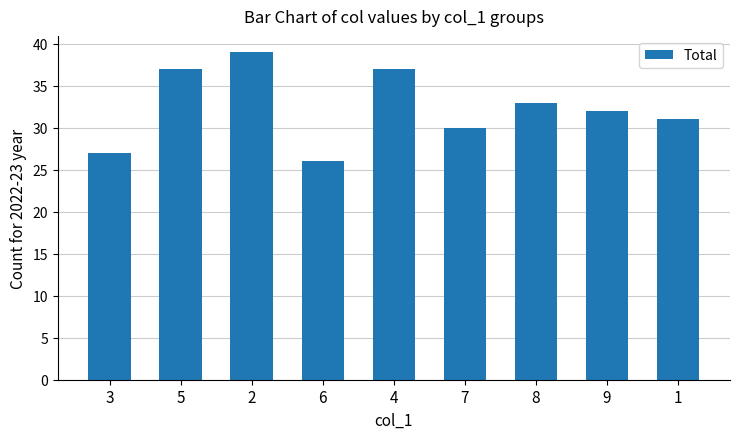

What is the change in value from 6 to 1?

+5